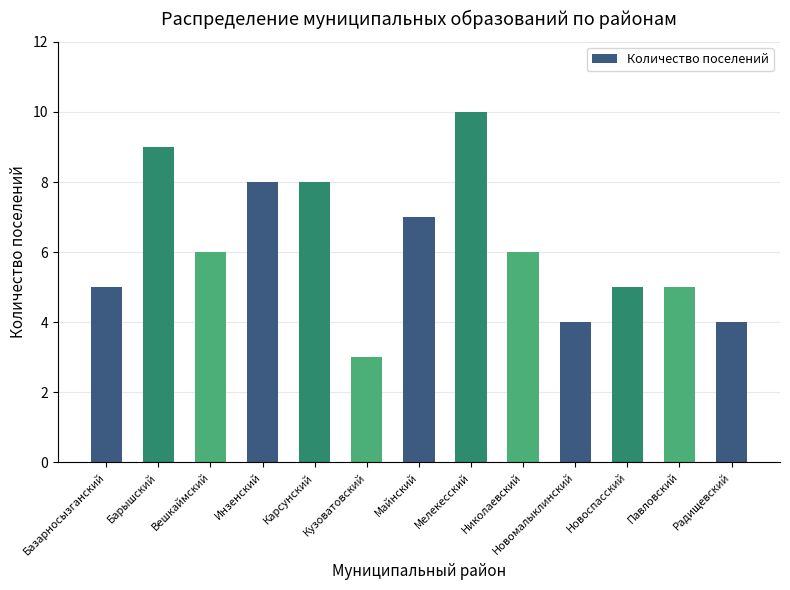

What is the sum of the values at Николаевский and Новоспасский?

11